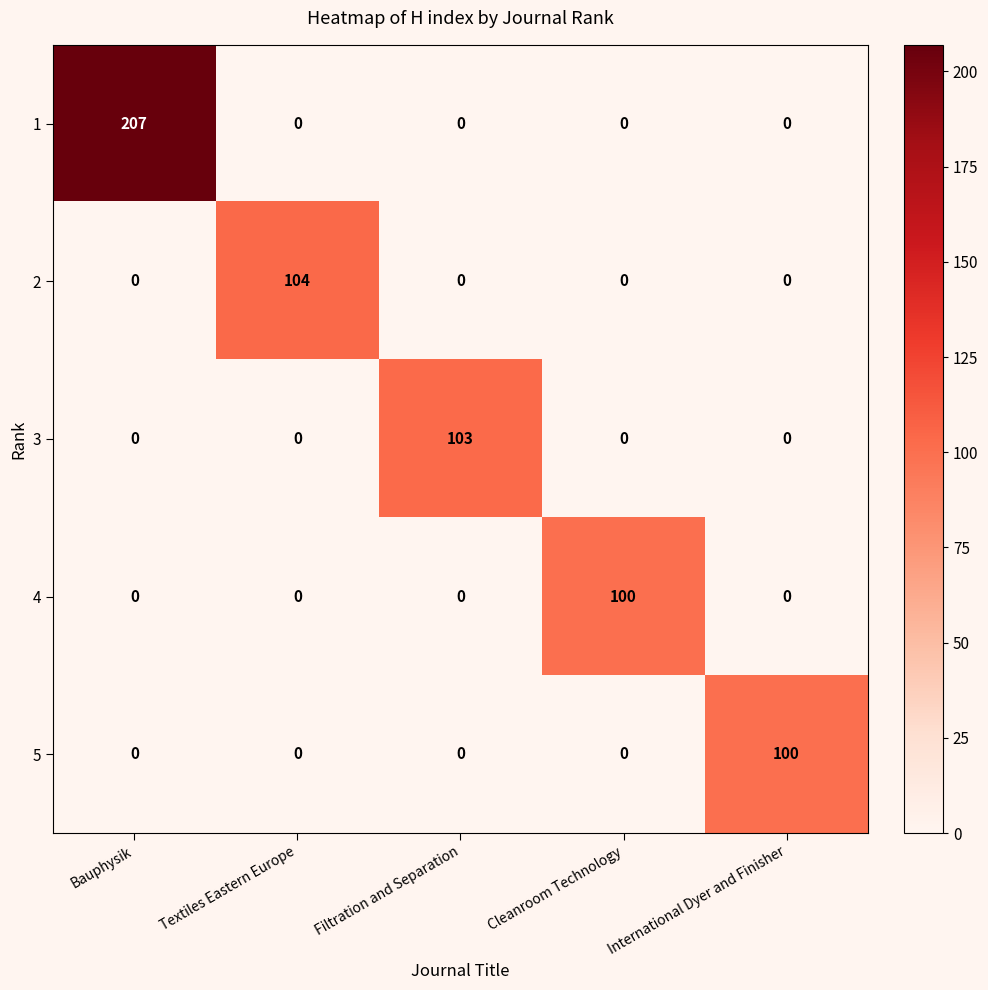

What is the total value across all series at Textiles Eastern Europe?

104